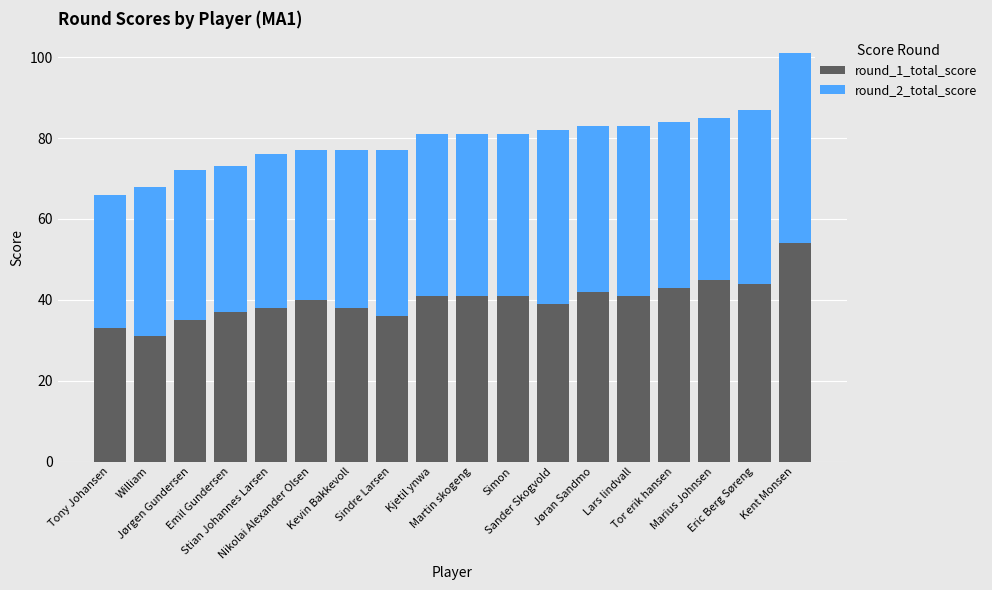

What is the difference between the maximum and minimum values in the round_1_total_score series?

23